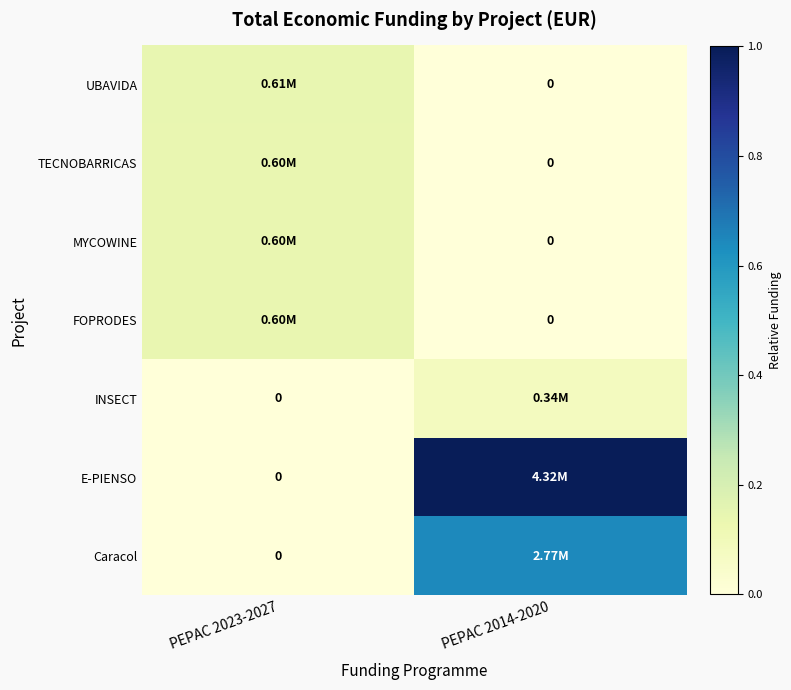

Which series changed the most between PEPAC 2023-2027 and PEPAC 2014-2020?

E-PIENSO